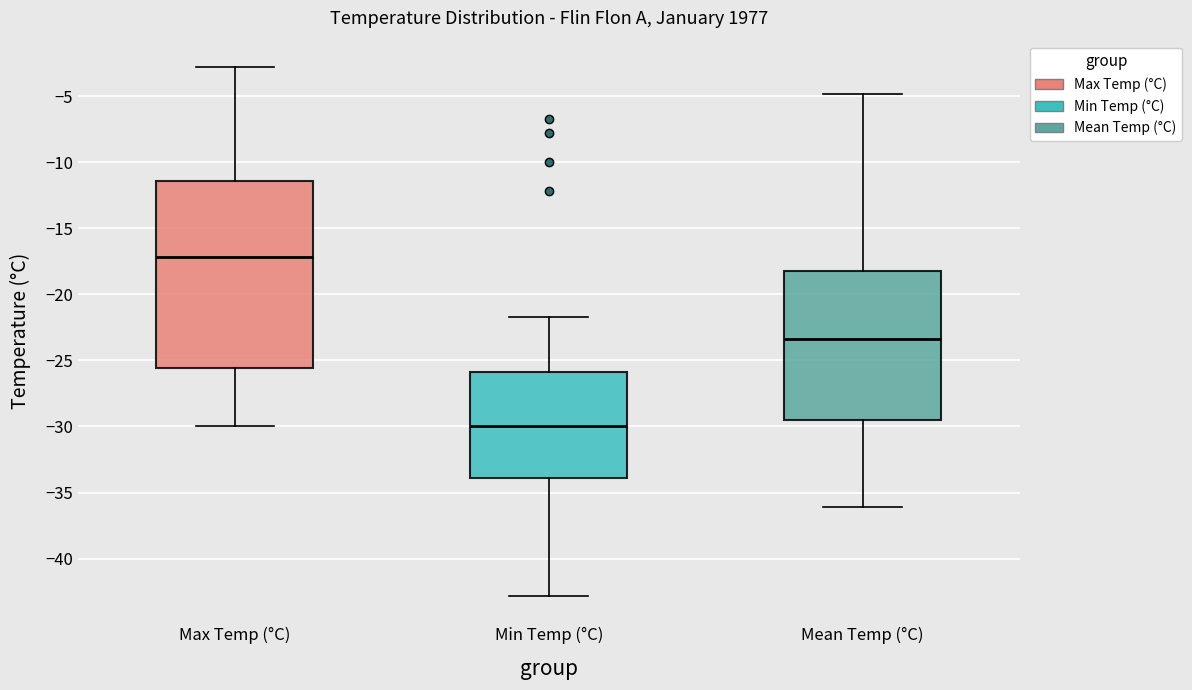

Which box is the tallest, from its lower edge to its upper edge?

Max Temp (°C)